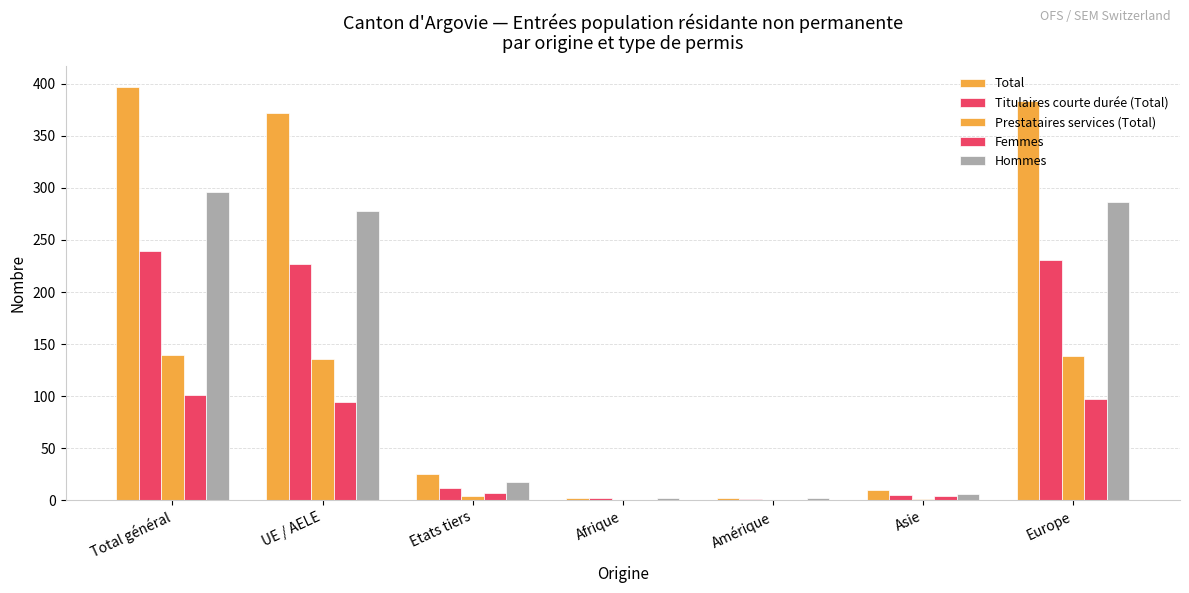

Is it true that Total equals 25 at Etats tiers?

True